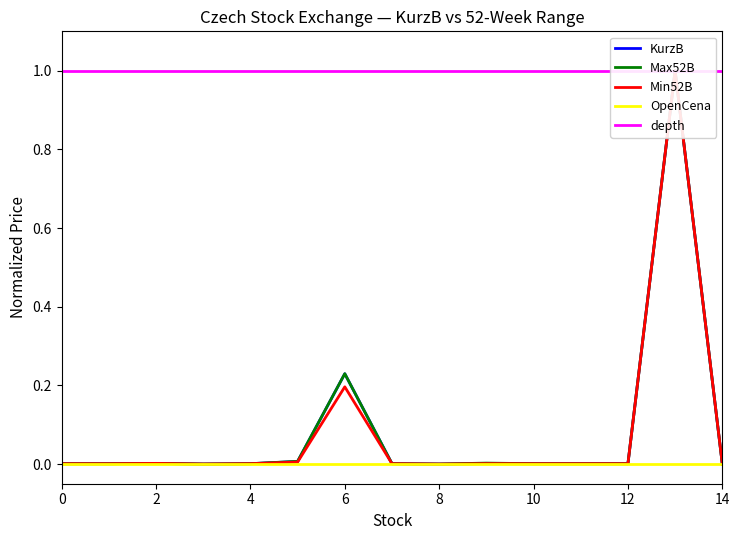

At 14, list the series in order from smallest to largest.

OpenCena, KurzB, Max52B, Min52B, depth